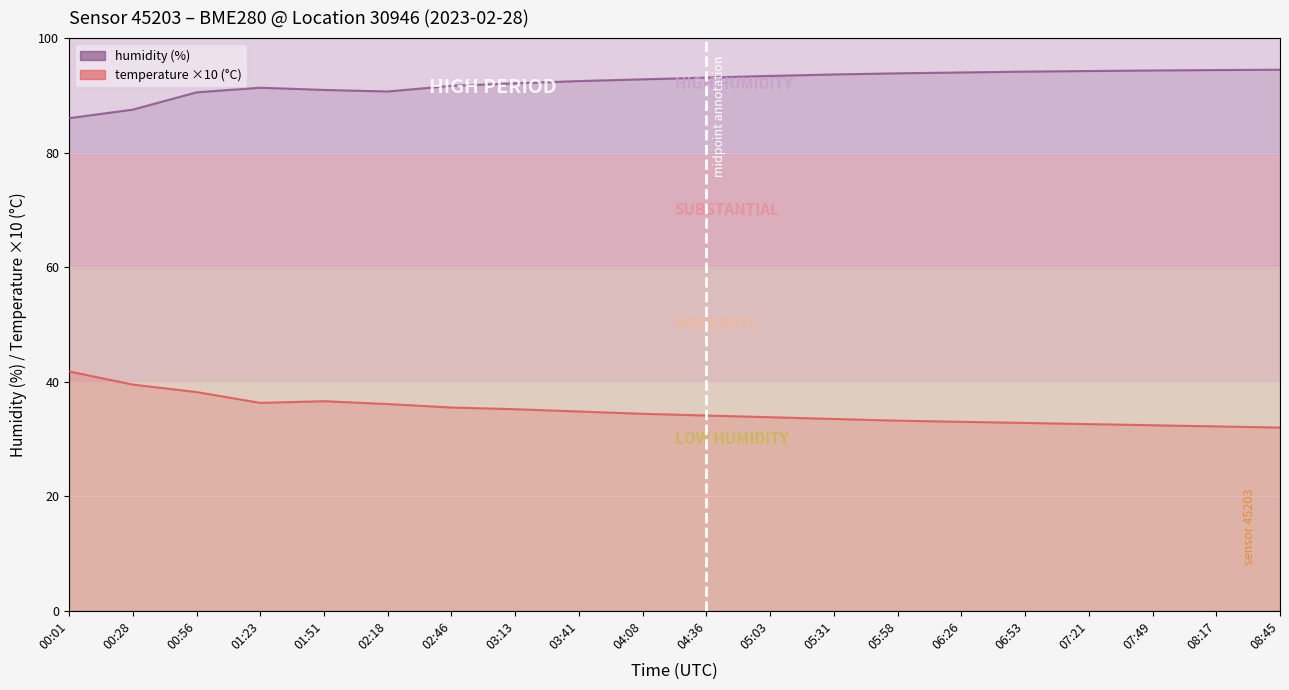

At which category does temperature reach its first local valley?

01:23